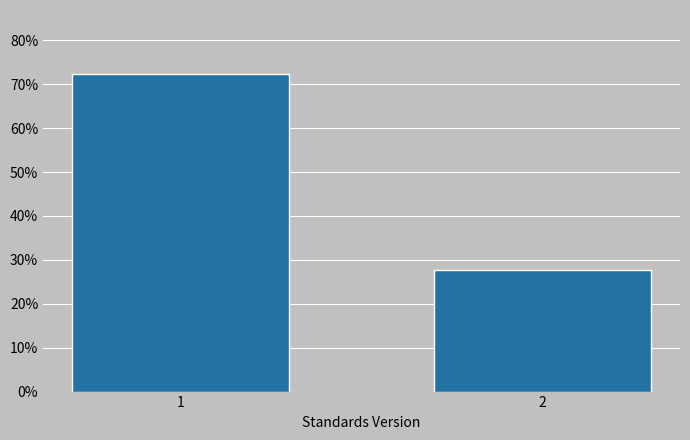

Are the bars horizontal?

No